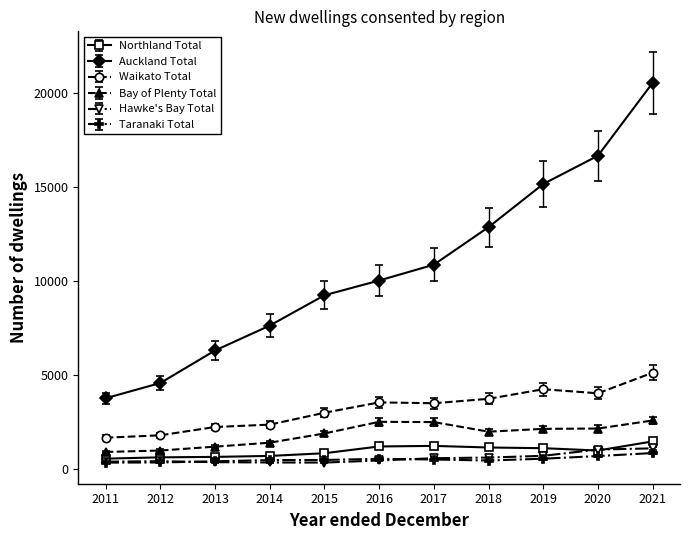

What value does the Auckland Total series have at 2019?

15154